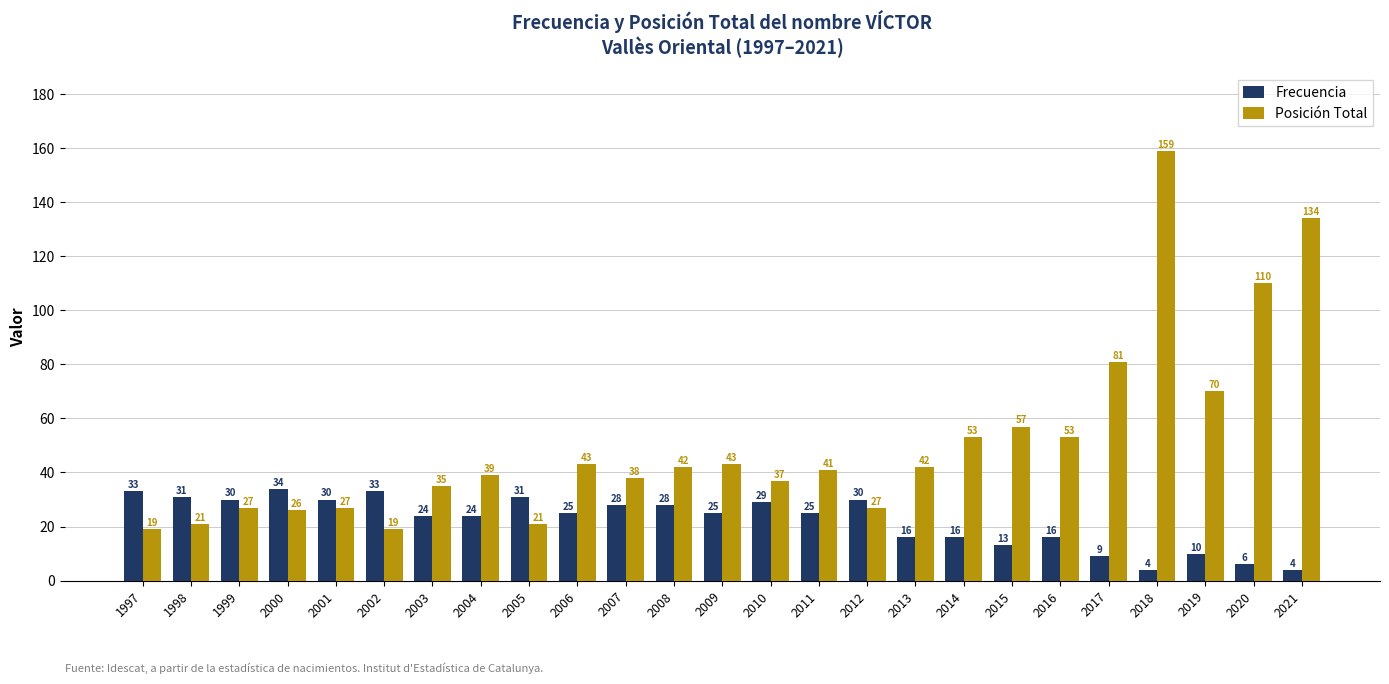

What is the minimum value shown in the chart?

4